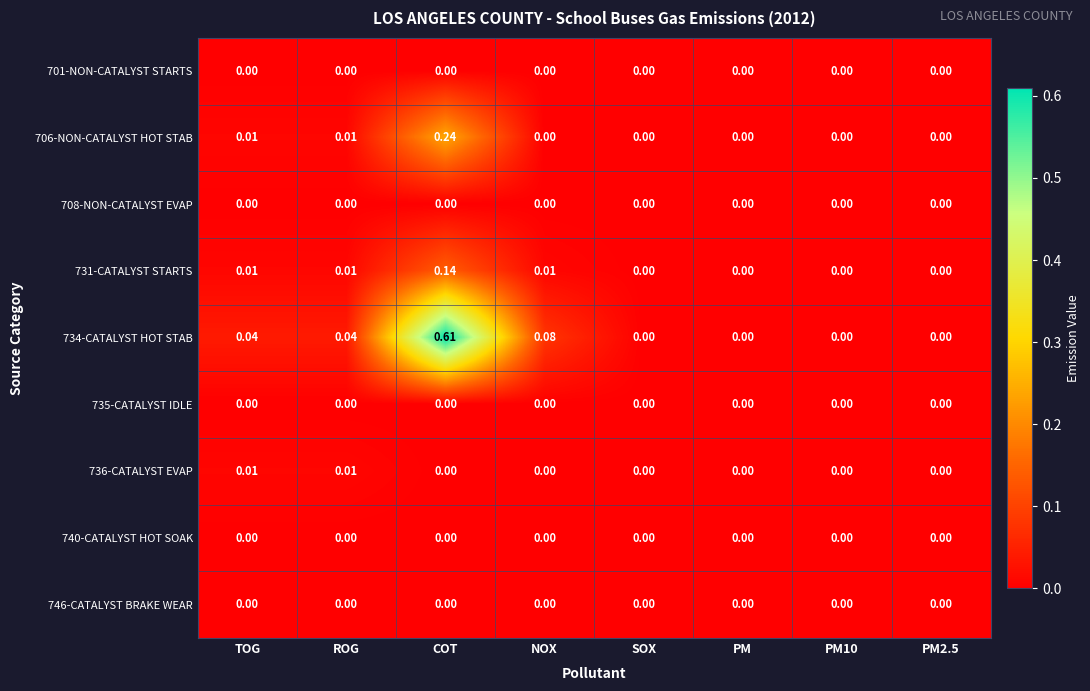

How many categories are shown in the chart?

8